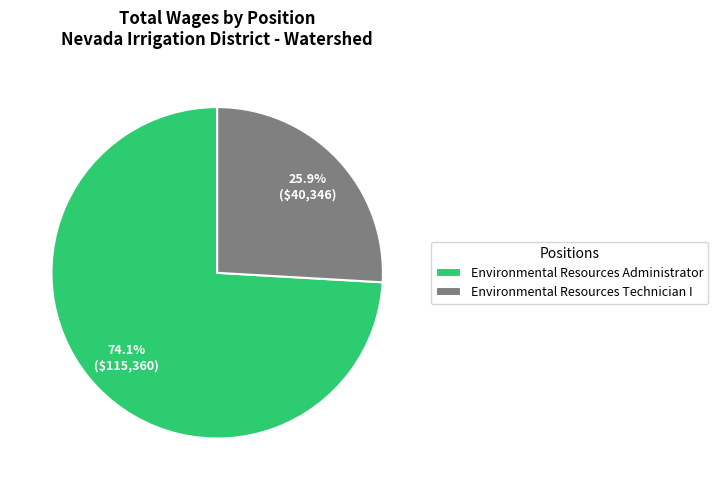

Is there any slice that represents more than half of the pie?

Yes